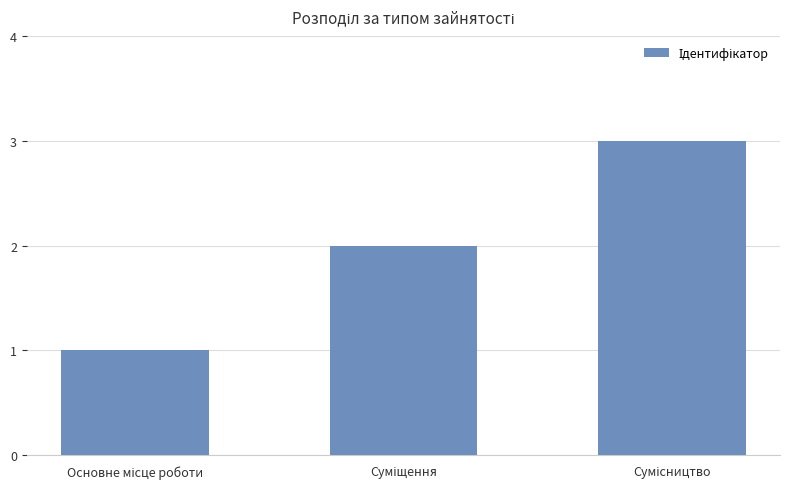

What is the greatest value displayed?

3